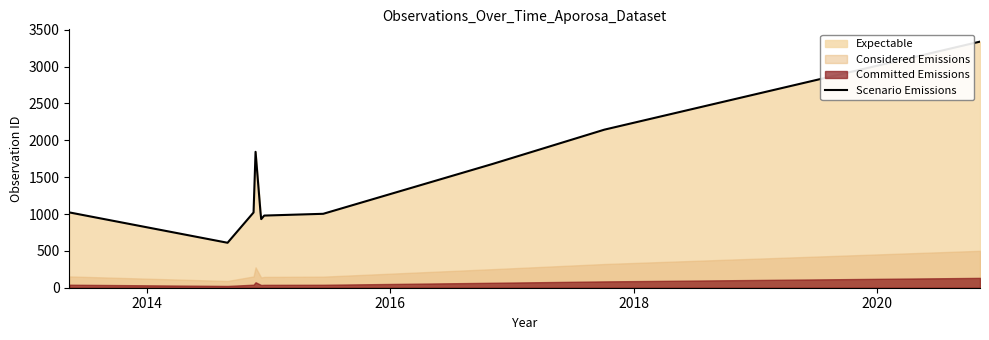

True or false: the data has more than 2 interior local peaks.

False